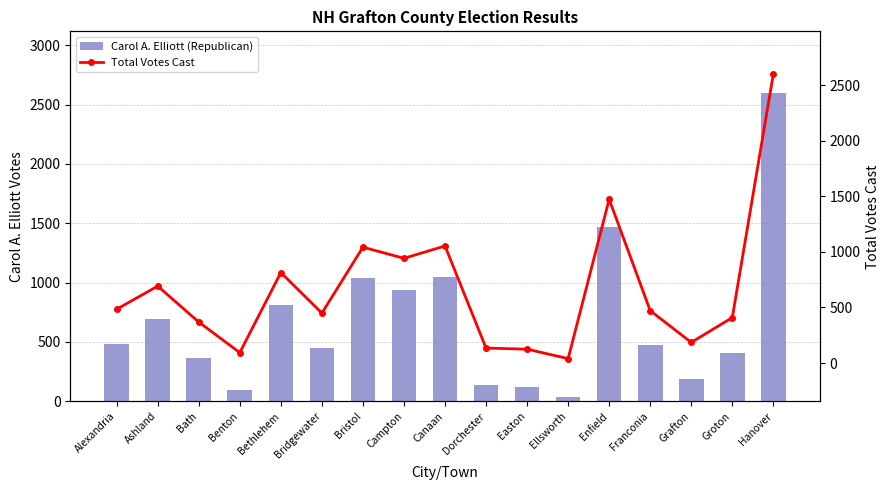

Are the bars horizontal?

No